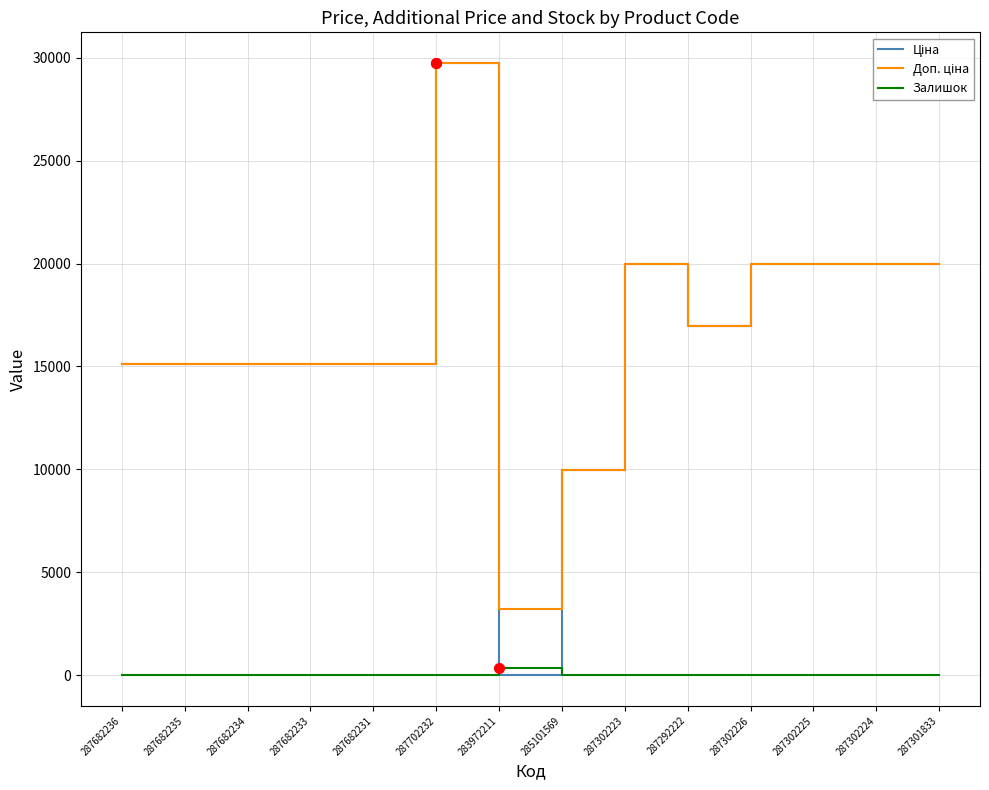

Which category has the highest value across all series?

287702232